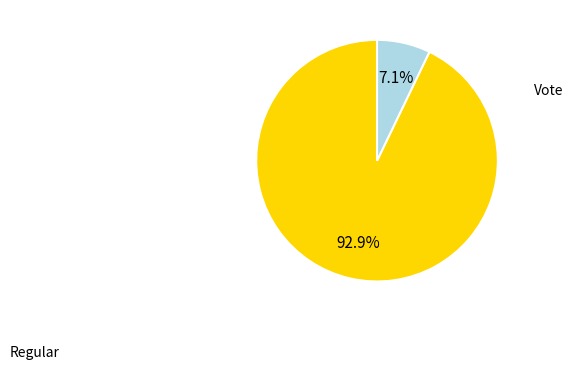

Is there a majority slice in this chart?

Yes